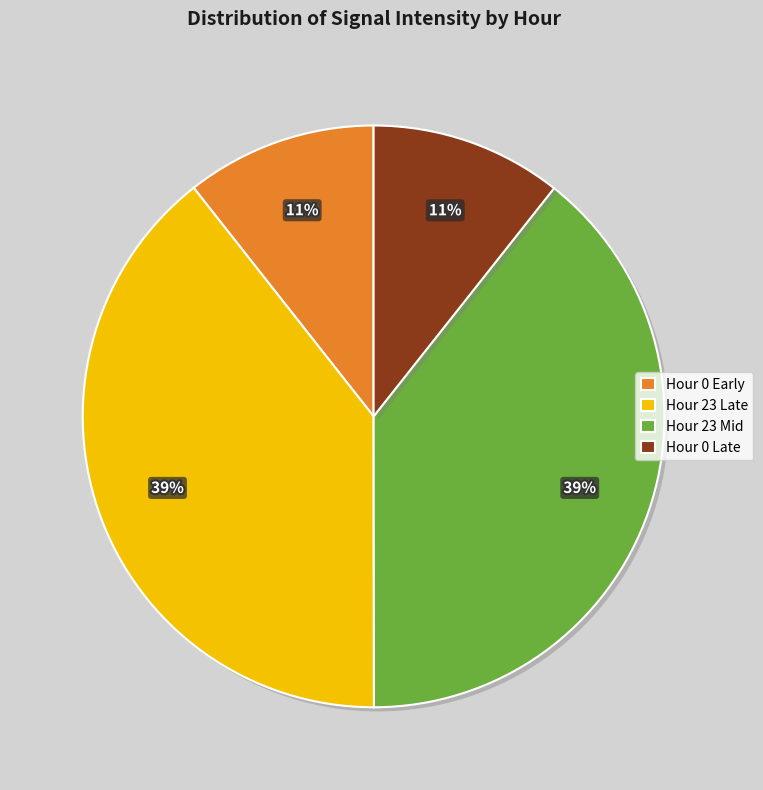

What percentage is the Hour 0 Late slice, to the nearest percent?

11%